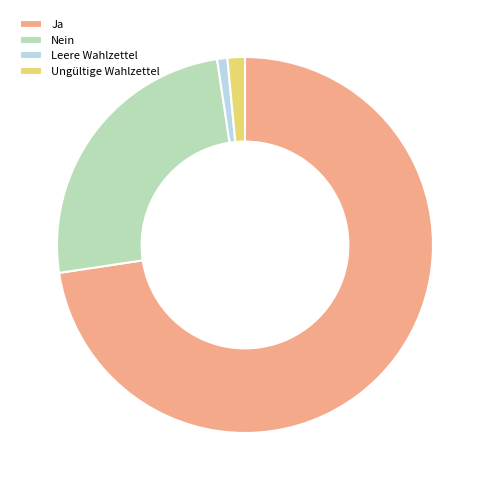

The Leere Wahlzettel slice represents 1% of the pie. True or false?

True